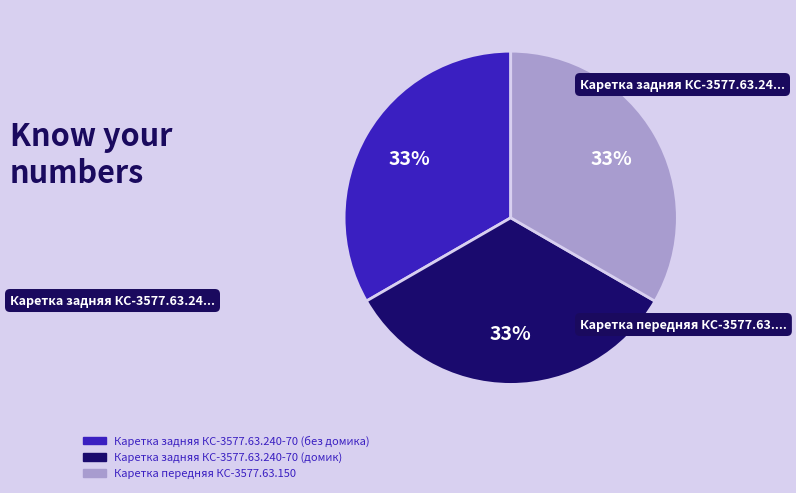

What is the ratio of the value at Каретка задняя КС-3577.63.240-70 (без домика) to the value at Каретка передняя КС-3577.63.150?

1.0